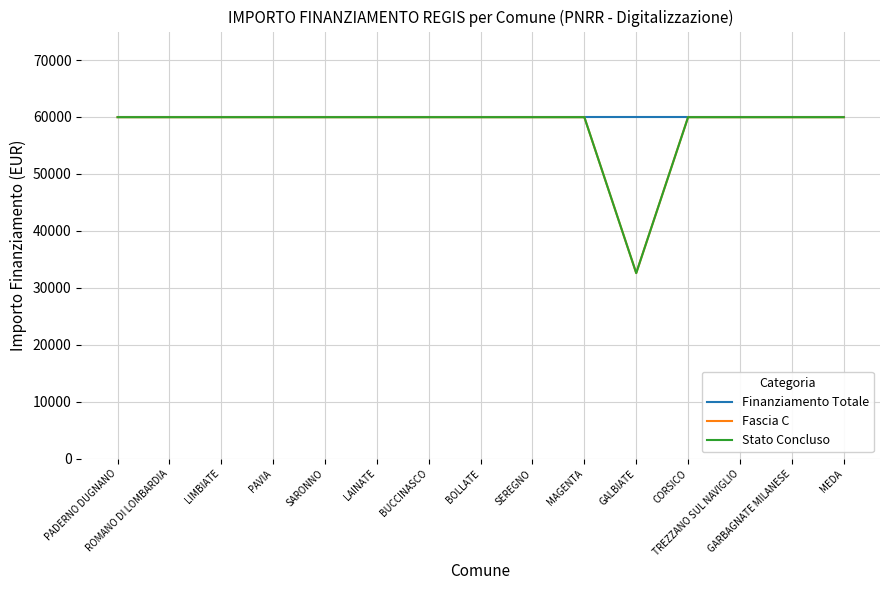

What is the value of the Finanziamento Totale point at the 15th from the left?

59966